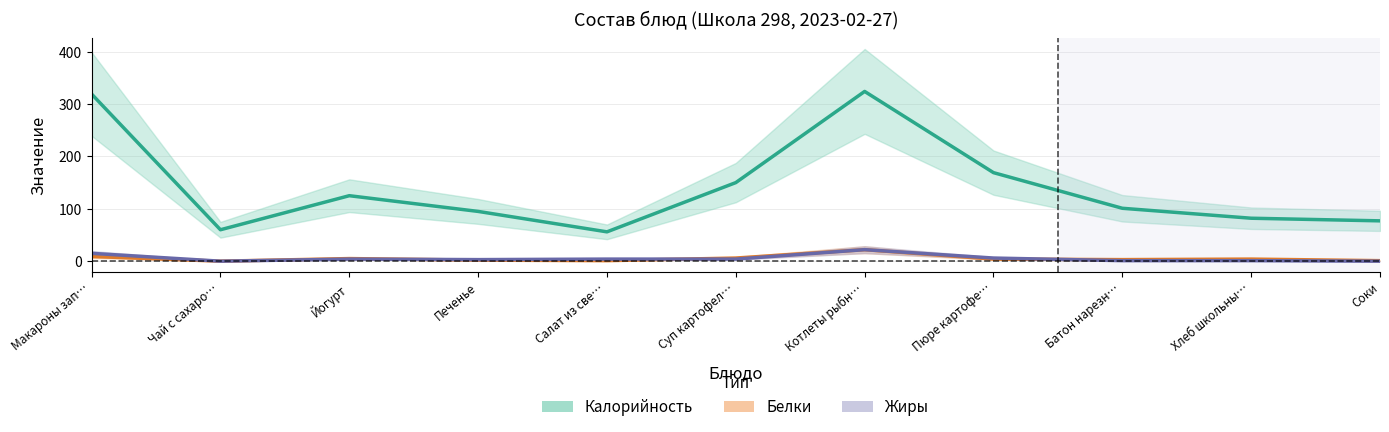

What is the label of the 6th point from the left?

Суп картофел…